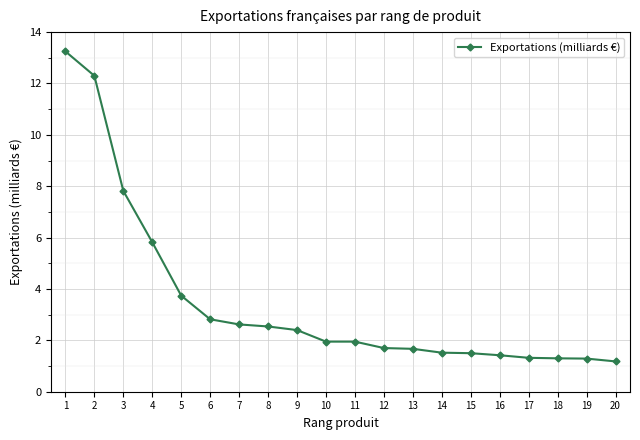

Between 8 and 16, which is larger?

8